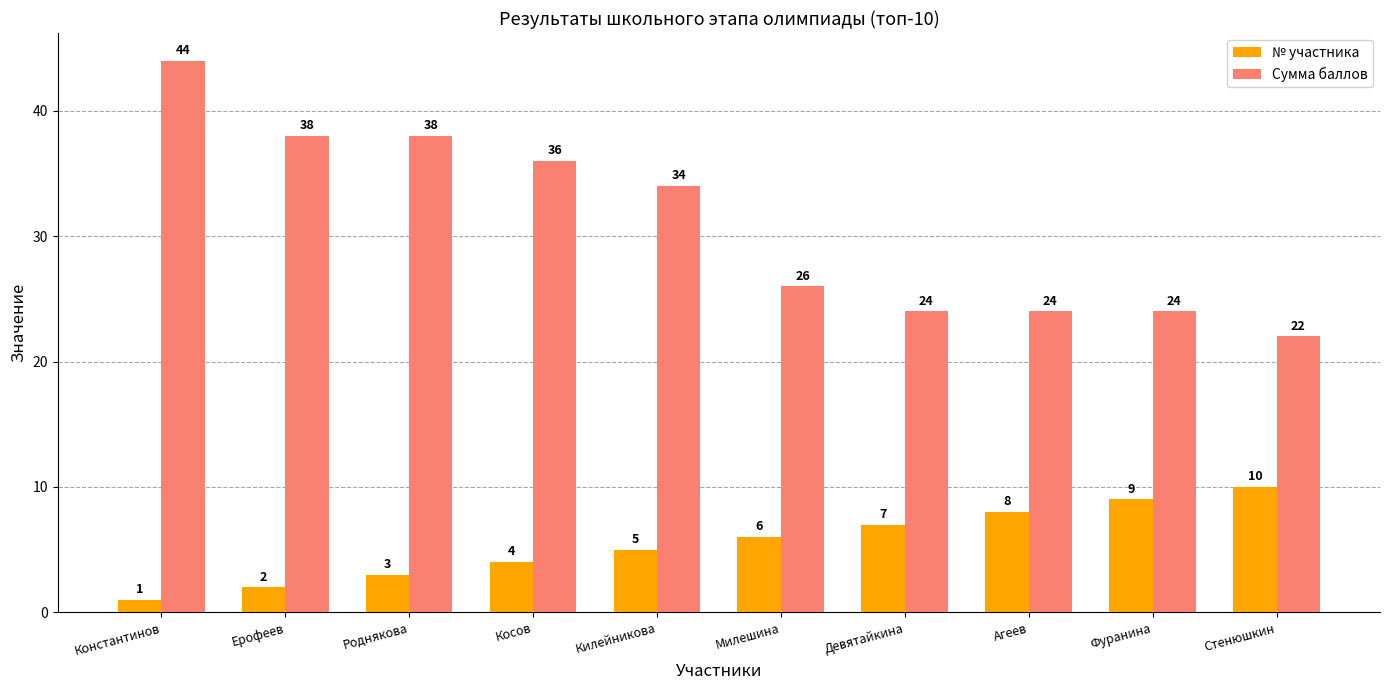

What is the value of the Сумма баллов bar at the 10th from the left?

22